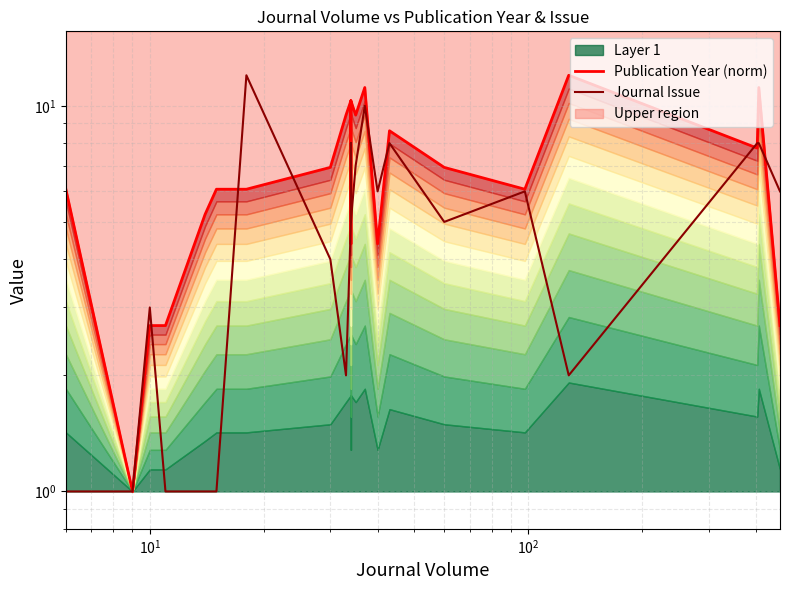

After their last crossing, which series has the higher values: Publication Year (norm) or Journal Issue?

Journal Issue